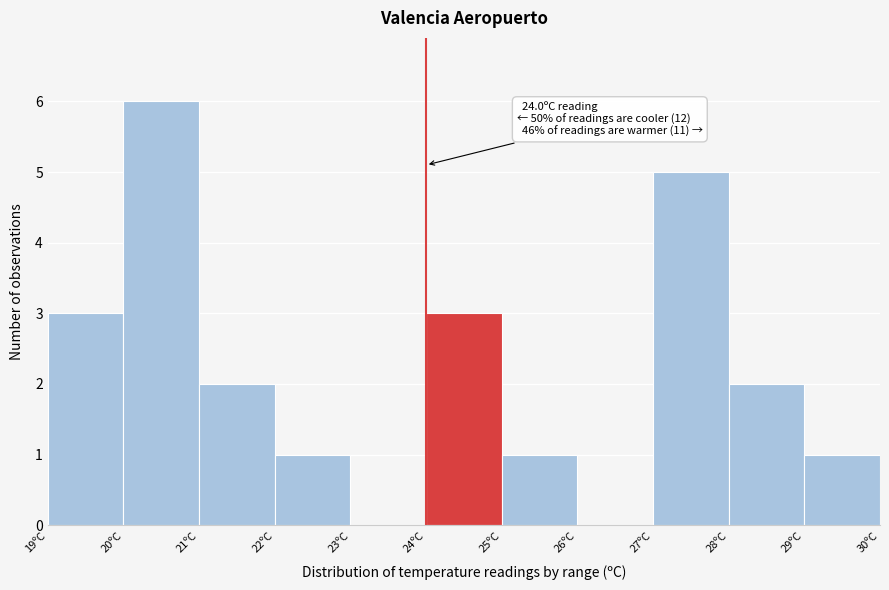

Over which range of the x-axis is the bar tallest?

20 to 21